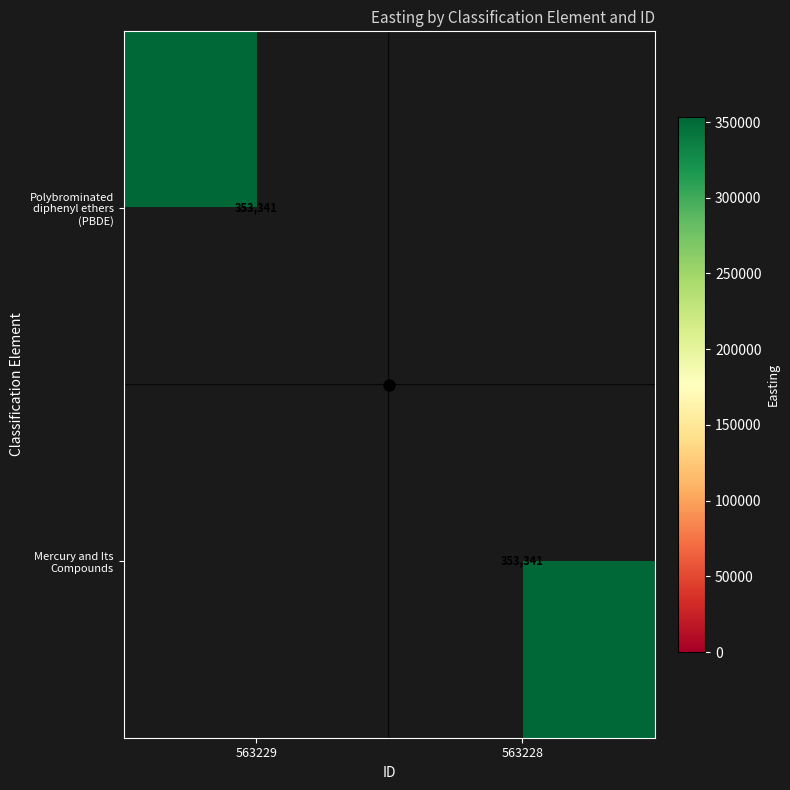

Which category has the highest value in the Polybrominated diphenyl ethers (PBDE) series?

563229